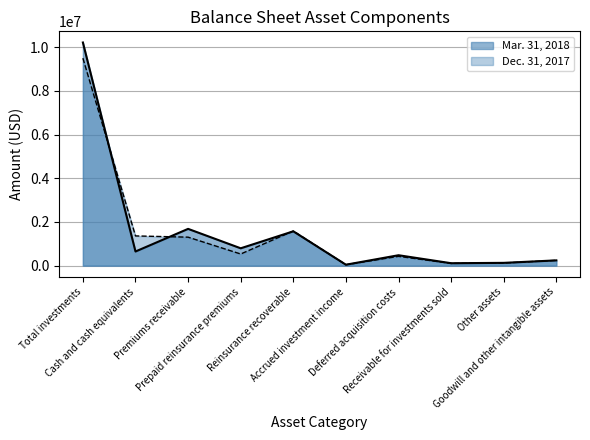

What is the maximum value shown in the chart?

10221704